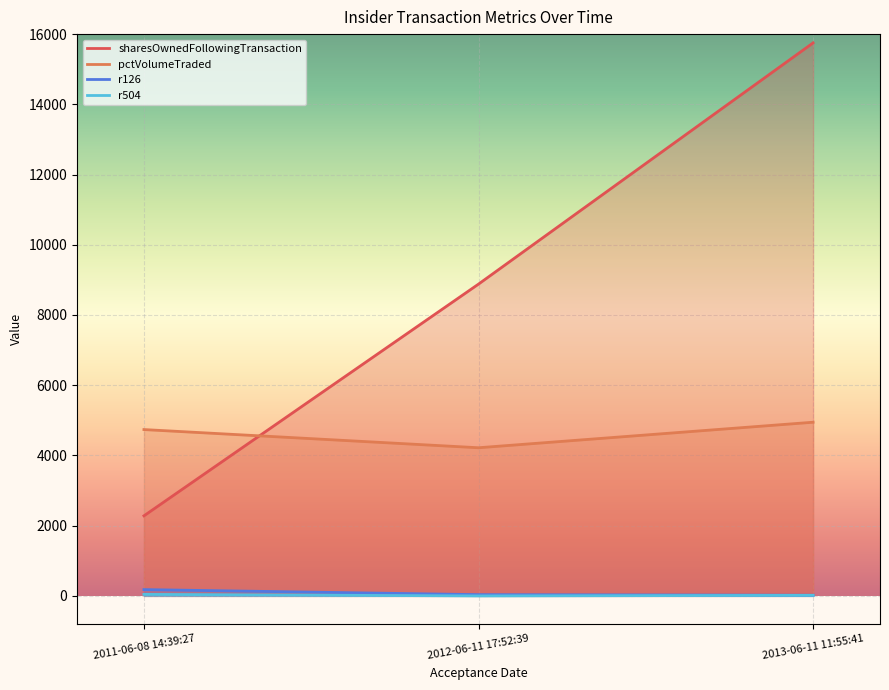

What is the label of the 3rd point from the left?

2013-06-11 11:55:41